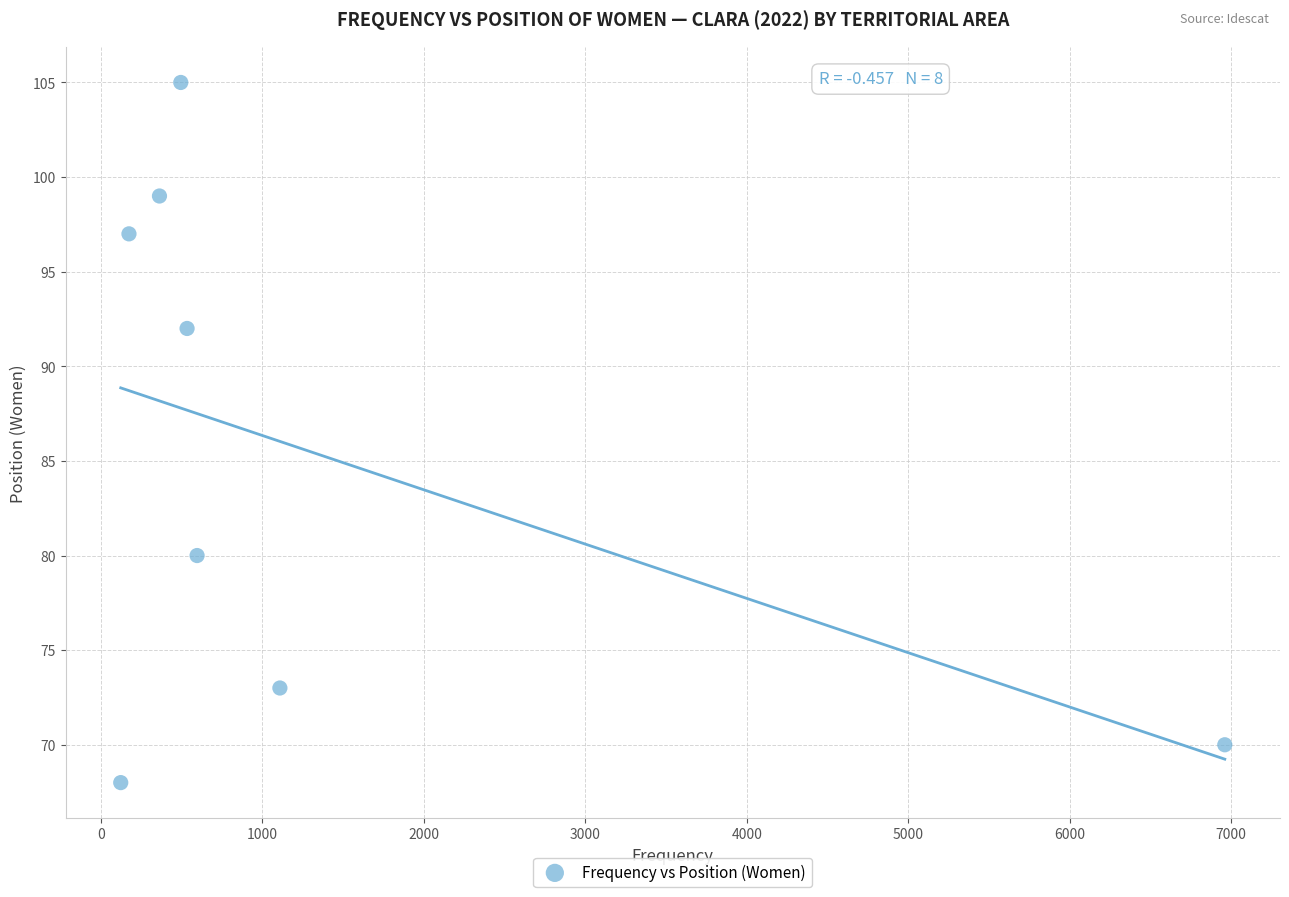

What is the range of Y values (max minus min)?

37